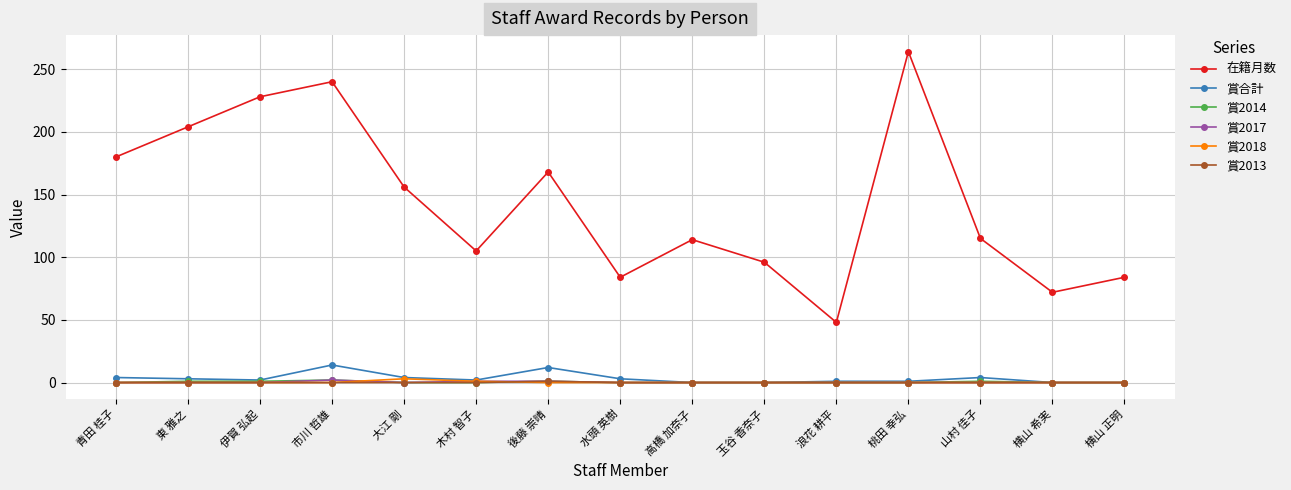

Which series has the widest spread of values?

在籍月数